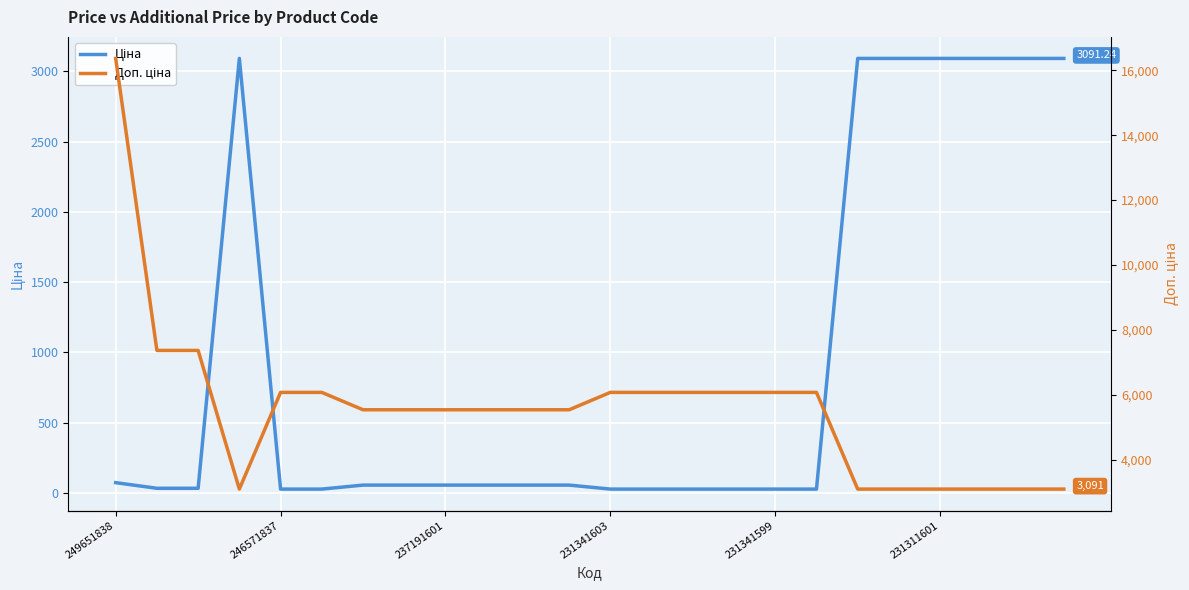

True or false: Ціна has more than 0 points higher than both neighbors.

True